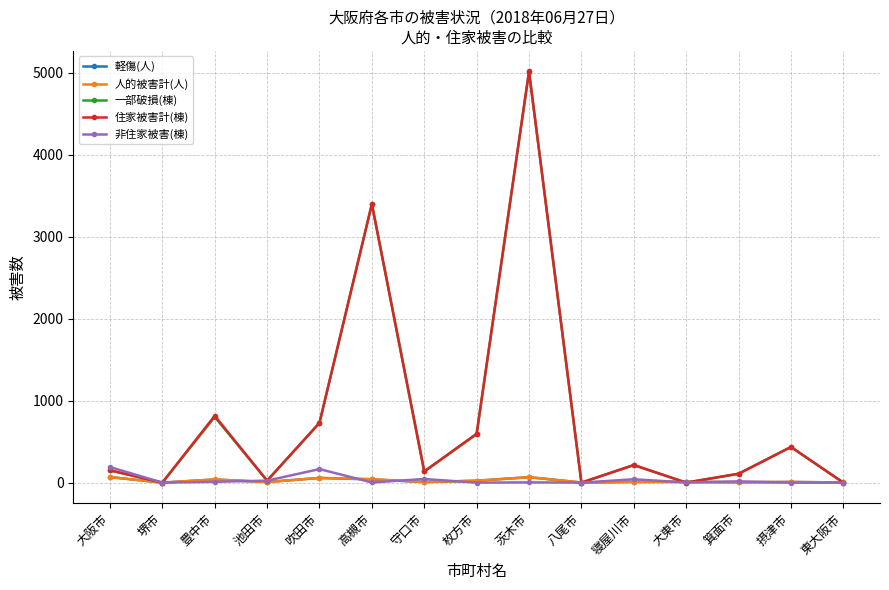

Count the number of data series in this chart.

5